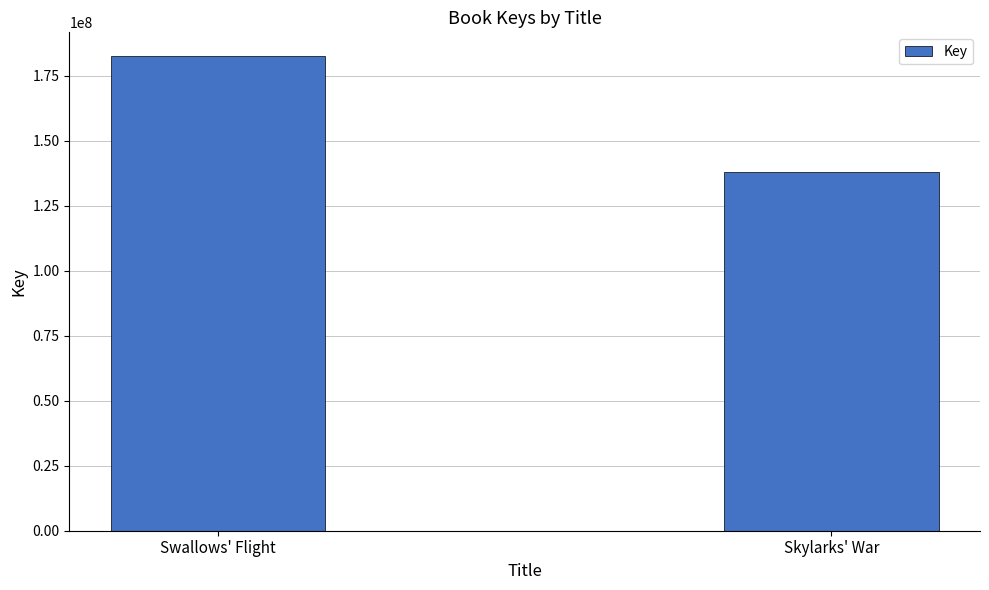

Read the value at Swallows' Flight.

182476784